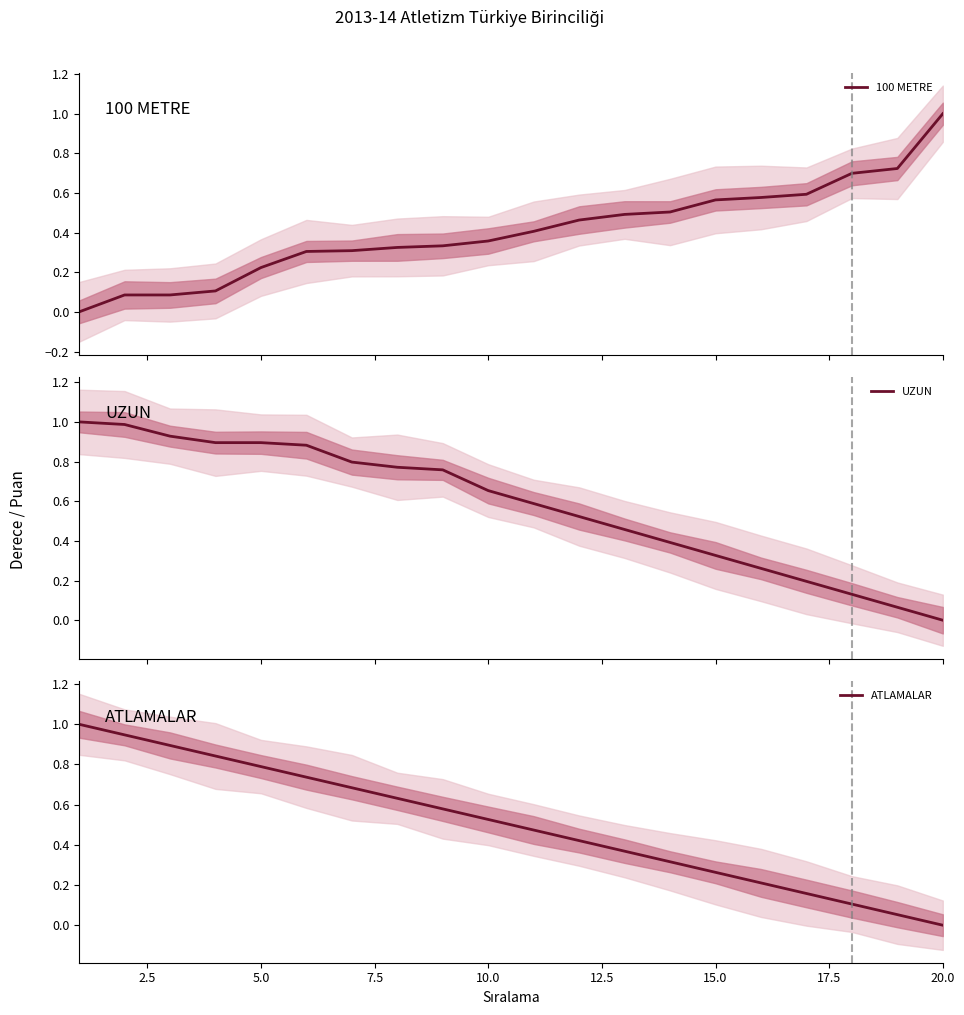

What is the maximum value for 100 METRE?

1.0